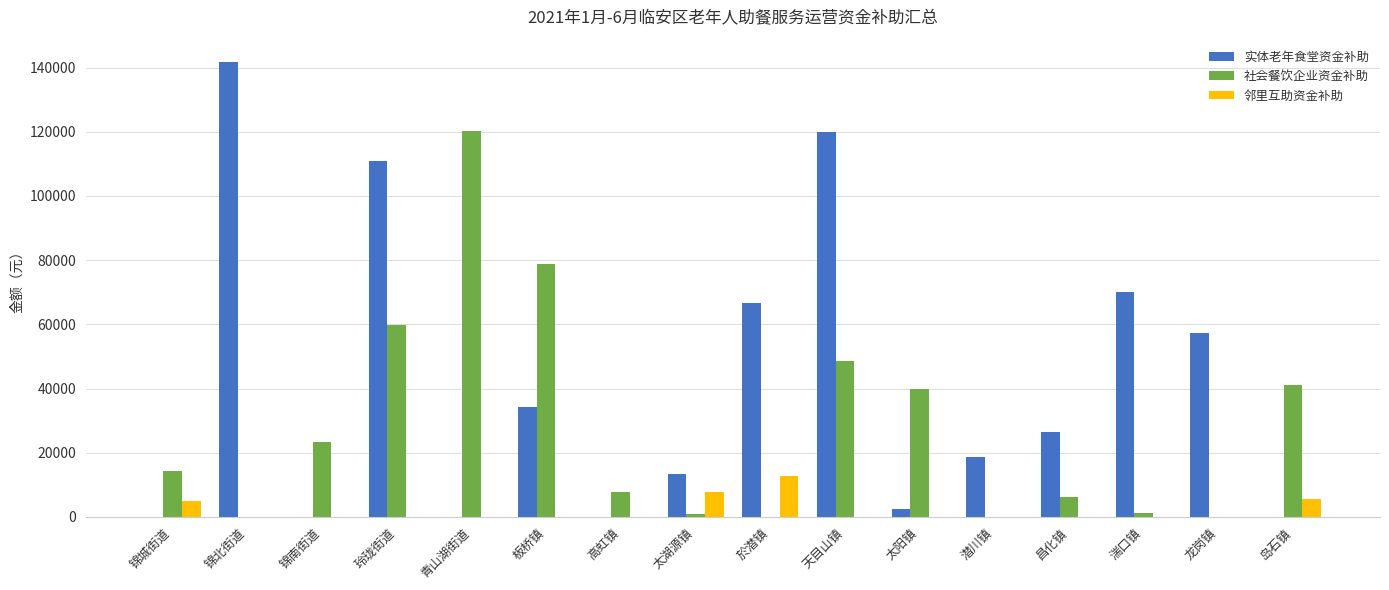

What is the sum of the 社会餐饮企业资金补助 values at 湍口镇 and 太阳镇?

41143